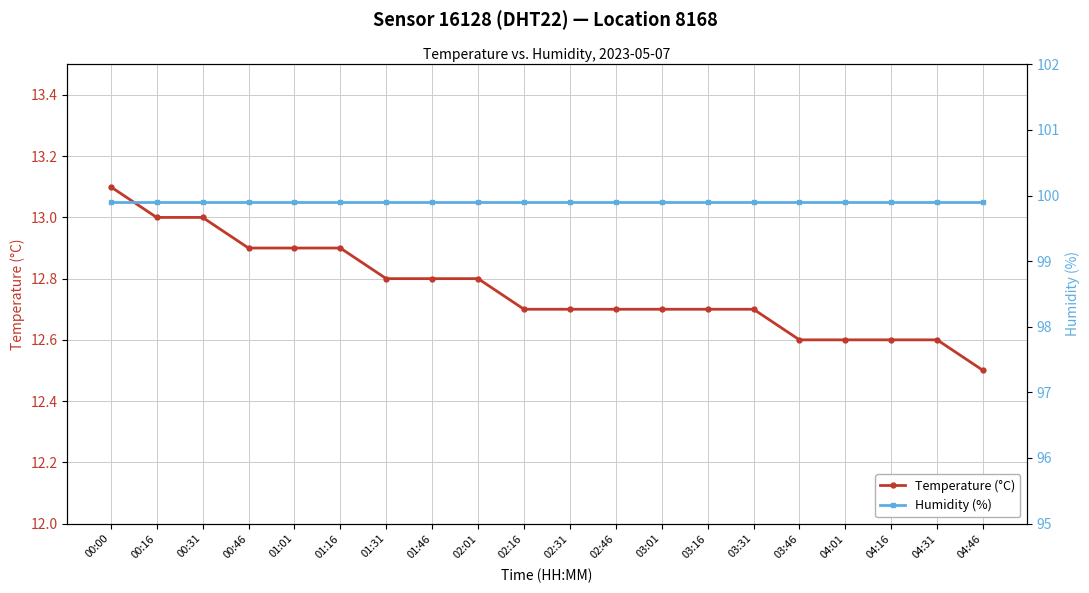

Reading right to left, transcribe all the data shown in this chart.

Temperature (°C): 04:46=12.5	04:31=12.6	04:16=12.6	04:01=12.6	03:46=12.6	03:31=12.7	03:16=12.7	03:01=12.7	02:46=12.7	02:31=12.7	02:16=12.7	02:01=12.8	01:46=12.8	01:31=12.8	01:16=12.9	01:01=12.9	00:46=12.9	00:31=13.0	00:16=13.0	00:00=13.1
Humidity (%): 04:46=99.9	04:31=99.9	04:16=99.9	04:01=99.9	03:46=99.9	03:31=99.9	03:16=99.9	03:01=99.9	02:46=99.9	02:31=99.9	02:16=99.9	02:01=99.9	01:46=99.9	01:31=99.9	01:16=99.9	01:01=99.9	00:46=99.9	00:31=99.9	00:16=99.9	00:00=99.9